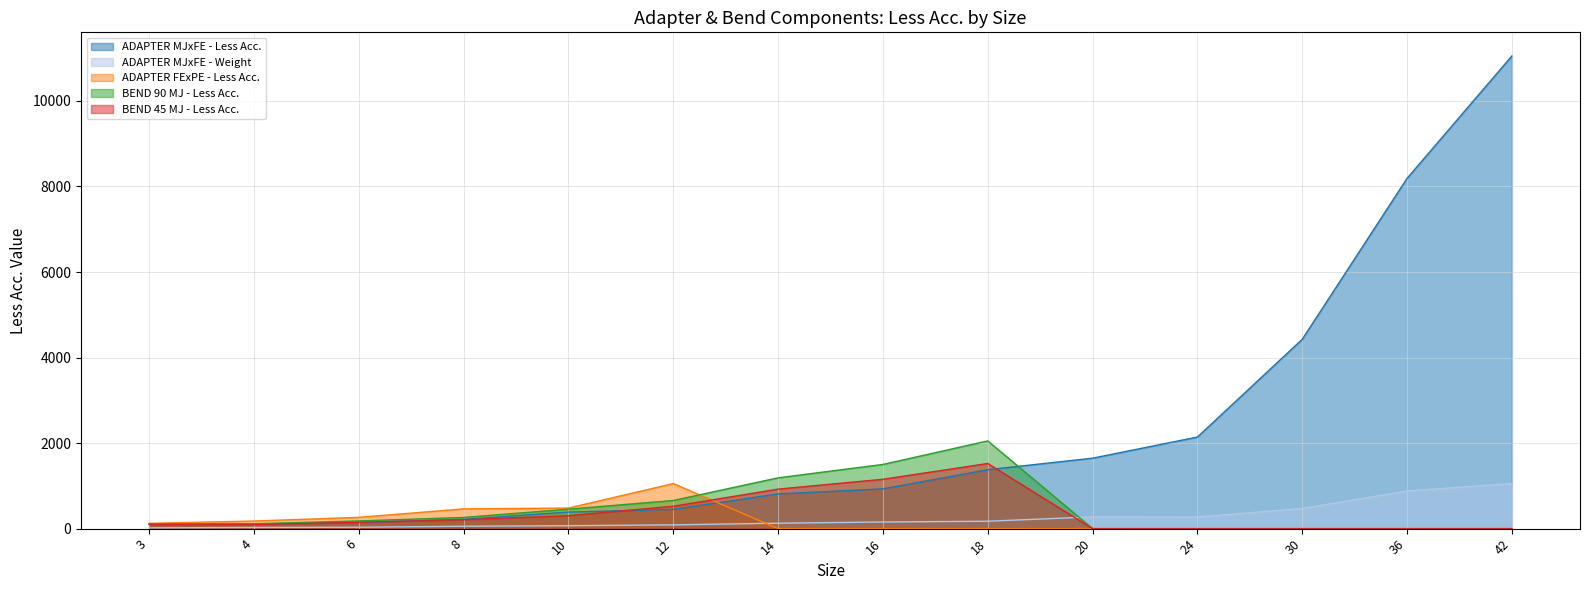

Count the number of data series in this chart.

5